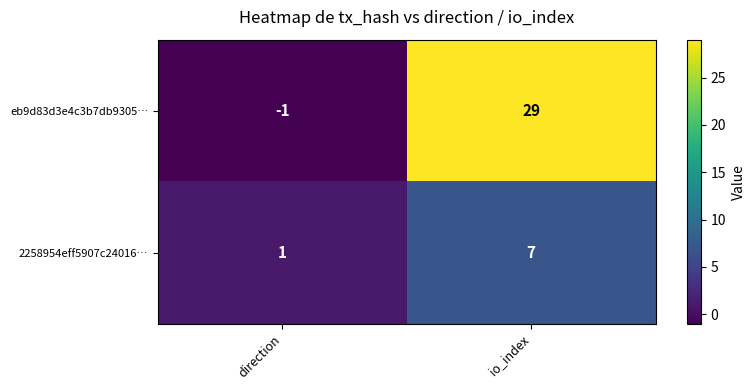

Which series has the widest spread of values?

eb9d83d3e4c3b7db9305…